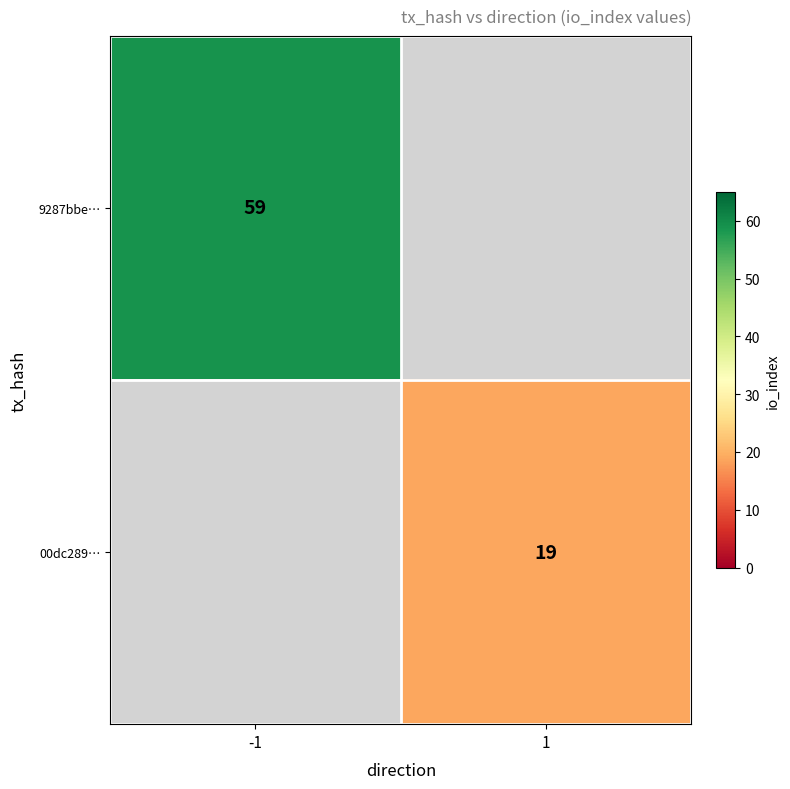

Between 1 and -1, which is larger?

-1